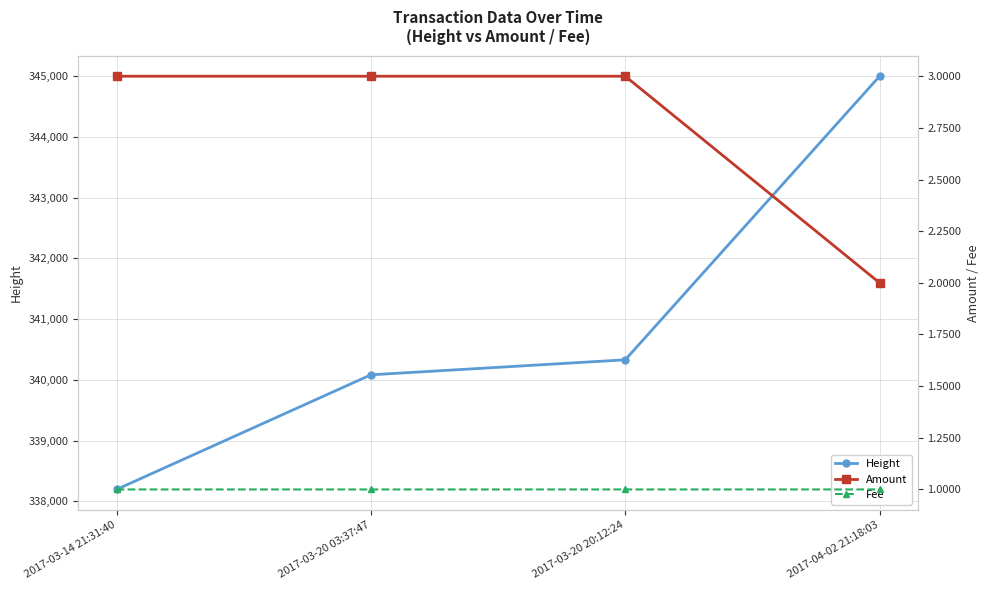

How many values in the Height series exceed 340331?

1